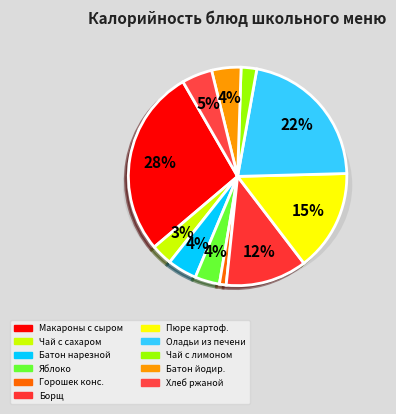

What percentage do Чай с лимоном and Батон нарезной together represent?

6.7%